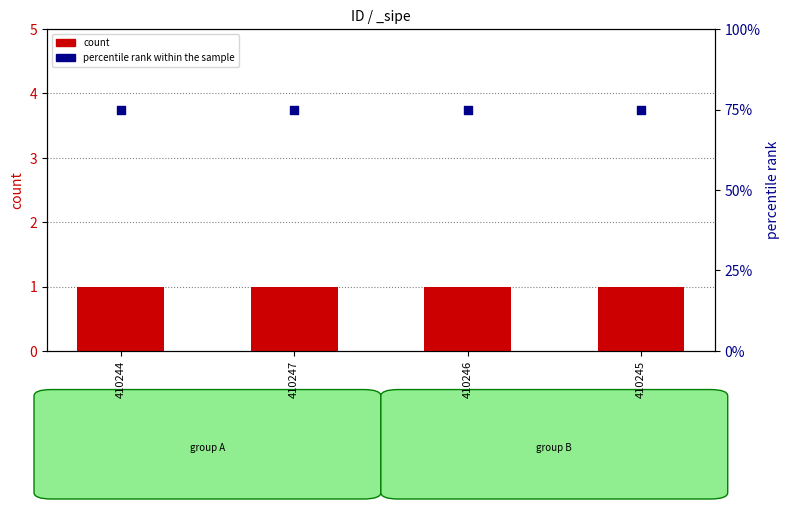

What is the total value across all series at 410245?

76